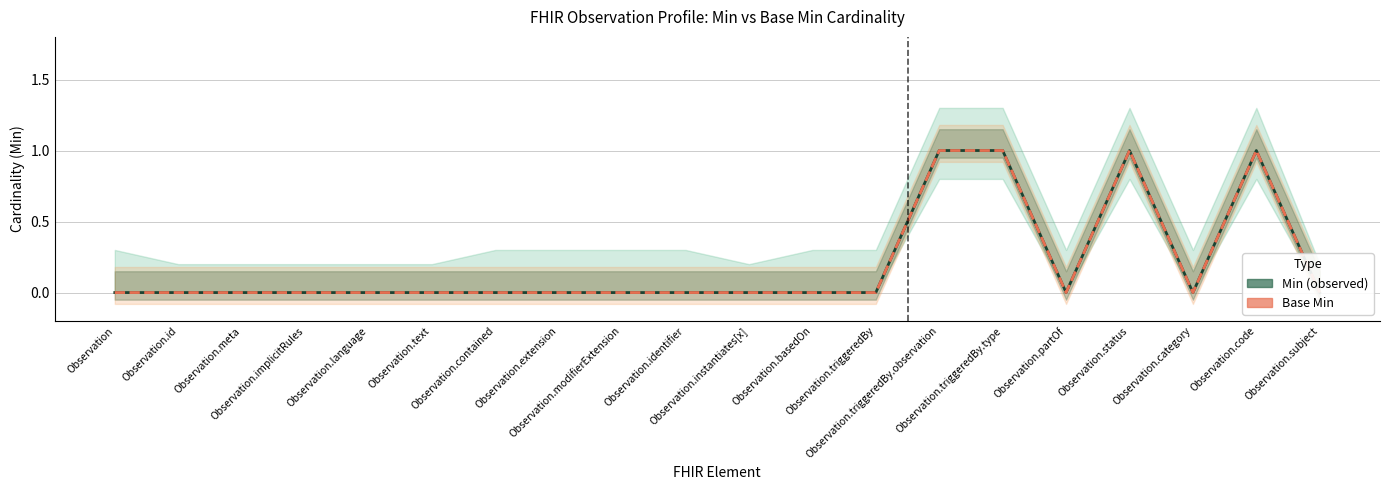

What is the maximum value for Min?

1